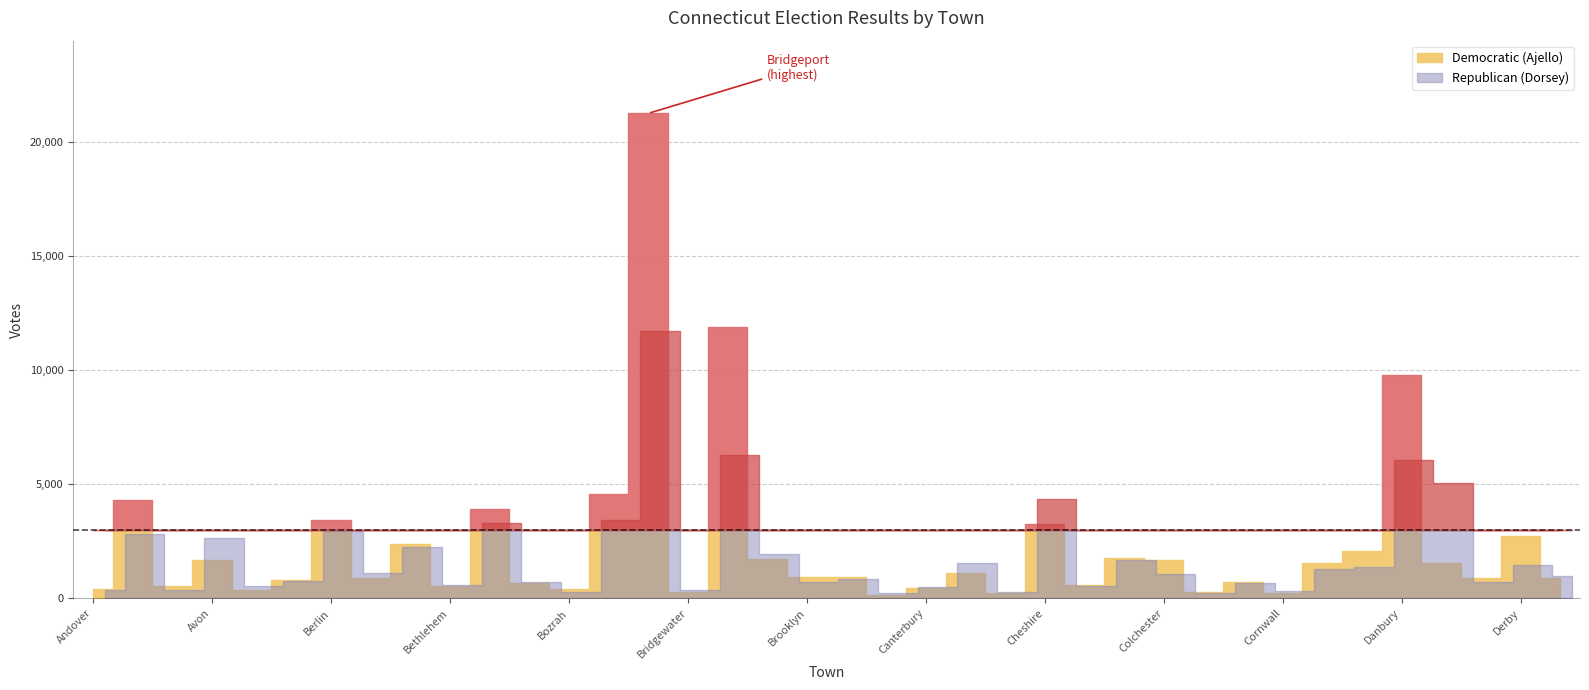

List the series in order of their overall mean, highest first.

Democratic (Ajello), Republican (Dorsey)